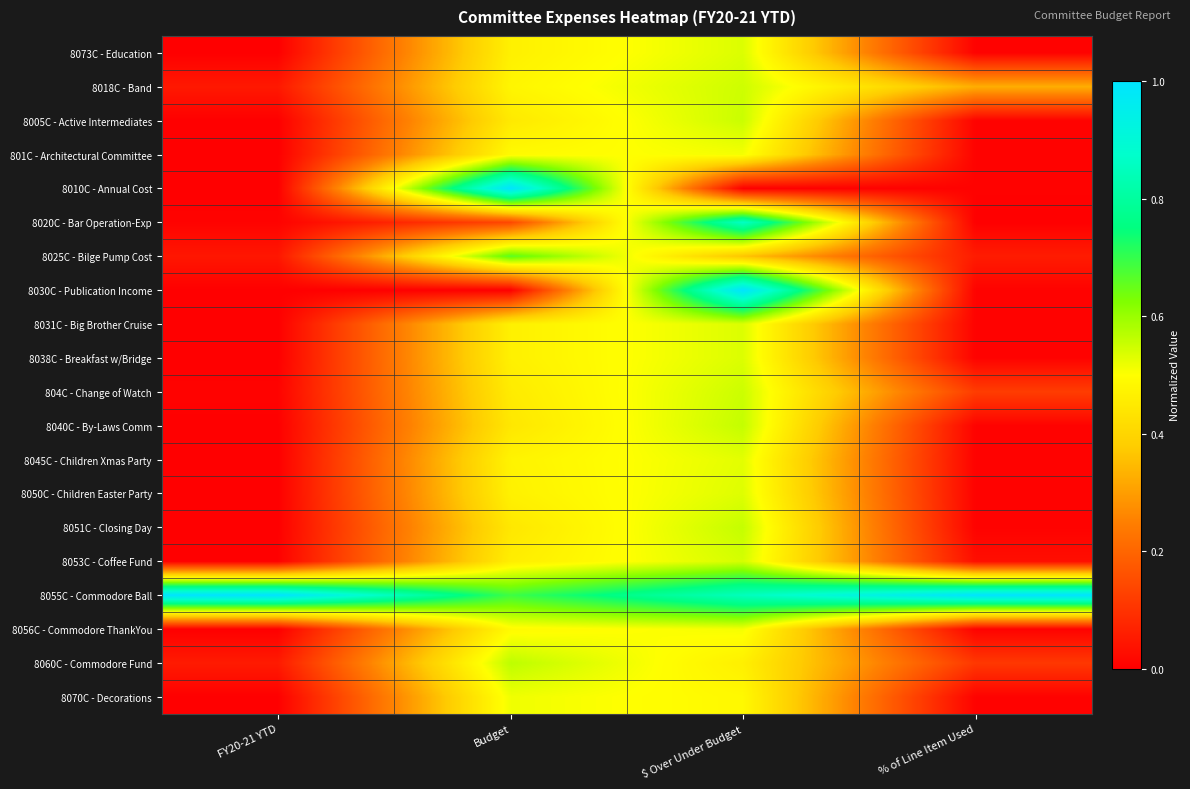

Reading left to right, what are all the values shown in this chart?

8073C - Education: FY20-21 YTD=0.0	Budget=0.5	$ Over Under Budget=0.5	% of Line Item Used=0.0
8018C - Band: FY20-21 YTD=0.0	Budget=0.5	$ Over Under Budget=0.5	% of Line Item Used=0.3
8005C - Active Intermediates: FY20-21 YTD=0.0	Budget=0.4	$ Over Under Budget=0.6	% of Line Item Used=0.0
801C - Architectural Committee: FY20-21 YTD=0.0	Budget=0.5	$ Over Under Budget=0.5	% of Line Item Used=0.0
8010C - Annual Cost: FY20-21 YTD=0.0	Budget=1.0	$ Over Under Budget=0.0	% of Line Item Used=0.0
8020C - Bar Operation-Exp: FY20-21 YTD=0.0	Budget=0.1	$ Over Under Budget=0.9	% of Line Item Used=0.0
8025C - Bilge Pump Cost: FY20-21 YTD=0.0	Budget=0.7	$ Over Under Budget=0.4	% of Line Item Used=0.1
8030C - Publication Income: FY20-21 YTD=0.0	Budget=0.0	$ Over Under Budget=1.0	% of Line Item Used=0.0
8031C - Big Brother Cruise: FY20-21 YTD=0.0	Budget=0.5	$ Over Under Budget=0.5	% of Line Item Used=0.0
8038C - Breakfast w/Bridge: FY20-21 YTD=0.0	Budget=0.5	$ Over Under Budget=0.5	% of Line Item Used=0.0
804C - Change of Watch: FY20-21 YTD=0.0	Budget=0.5	$ Over Under Budget=0.6	% of Line Item Used=0.1
8040C - By-Laws Comm: FY20-21 YTD=0.0	Budget=0.4	$ Over Under Budget=0.6	% of Line Item Used=0.0
8045C - Children Xmas Party: FY20-21 YTD=0.0	Budget=0.5	$ Over Under Budget=0.5	% of Line Item Used=0.0
8050C - Children Easter Party: FY20-21 YTD=0.0	Budget=0.5	$ Over Under Budget=0.5	% of Line Item Used=0.0
8051C - Closing Day: FY20-21 YTD=0.0	Budget=0.4	$ Over Under Budget=0.6	% of Line Item Used=0.0
8053C - Coffee Fund: FY20-21 YTD=0.0	Budget=0.5	$ Over Under Budget=0.5	% of Line Item Used=0.0
8055C - Commodore Ball: FY20-21 YTD=1.0	Budget=0.7	$ Over Under Budget=0.8	% of Line Item Used=1.0
8056C - Commodore ThankYou: FY20-21 YTD=0.0	Budget=0.5	$ Over Under Budget=0.5	% of Line Item Used=0.0
8060C - Commodore Fund: FY20-21 YTD=0.1	Budget=0.6	$ Over Under Budget=0.5	% of Line Item Used=0.1
8070C - Decorations: FY20-21 YTD=0.0	Budget=0.5	$ Over Under Budget=0.5	% of Line Item Used=0.0